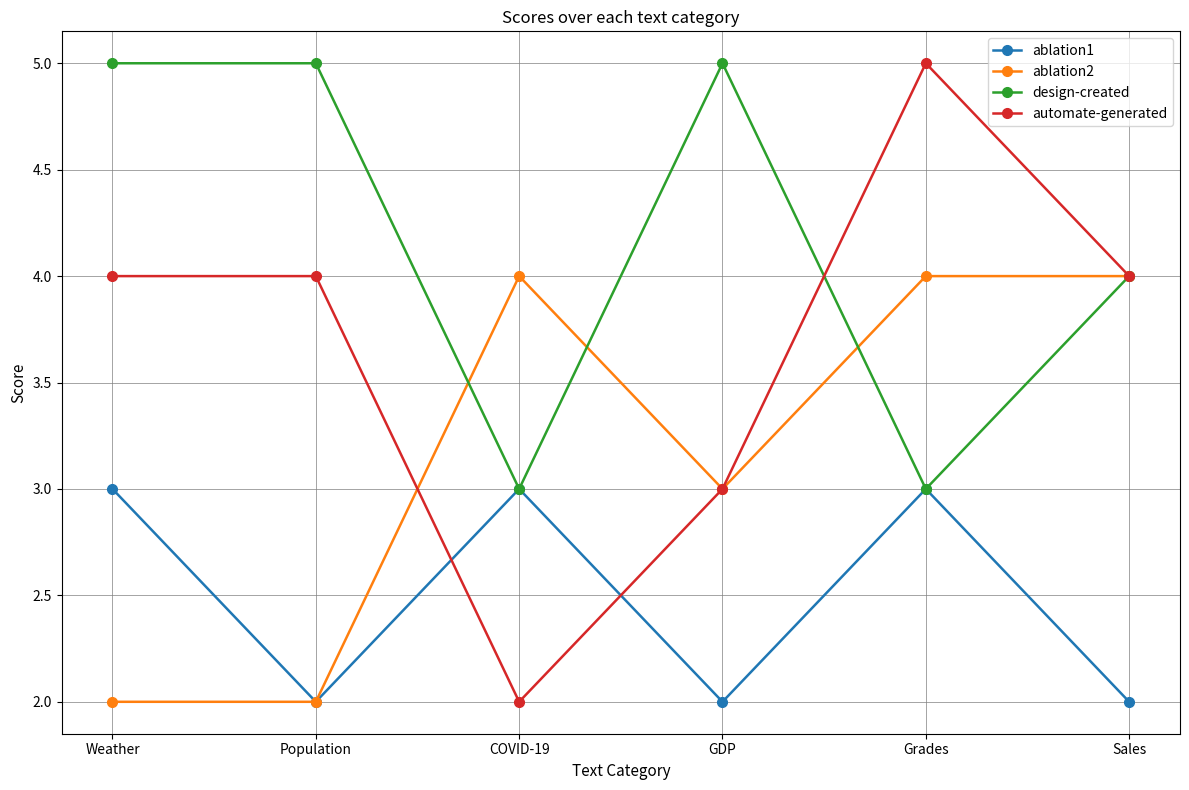

The value of design-created at Sales is 2. True or false?

False